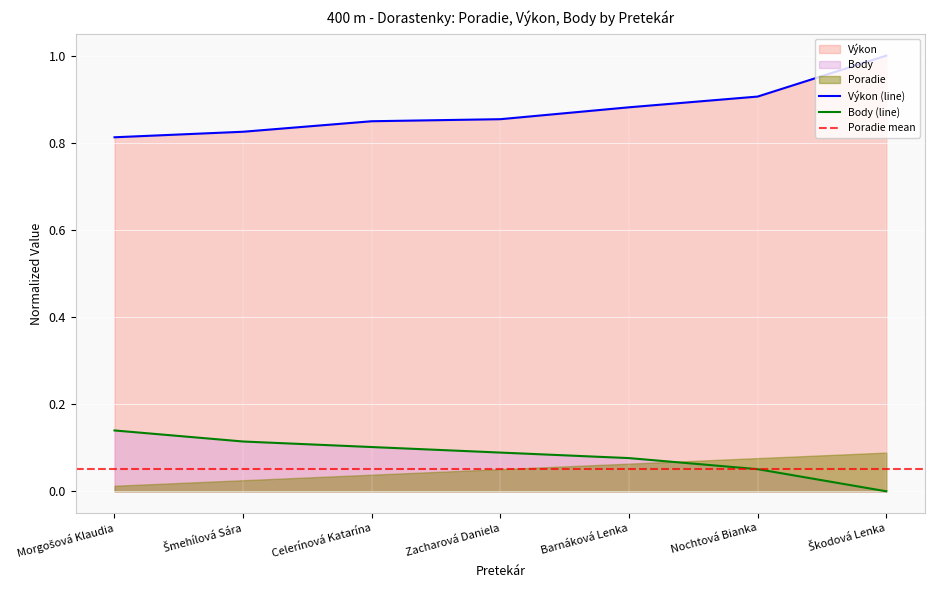

Which has a higher value, Barnáková Lenka or Zacharová Daniela?

Barnáková Lenka